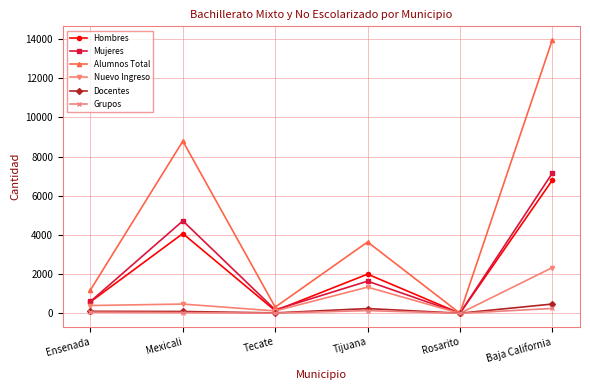

What is the label of the 6th point from the left?

Baja California